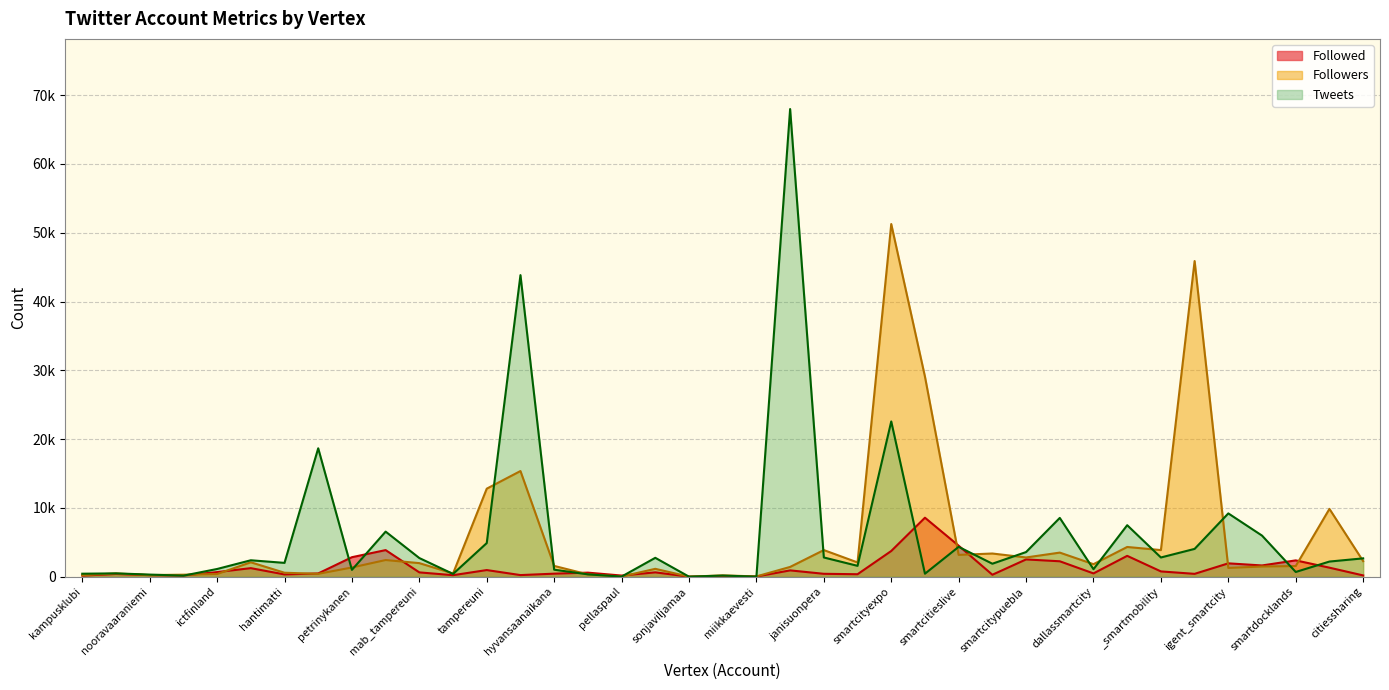

Where is Followed nearest to the value 4285?

smartcitieslive